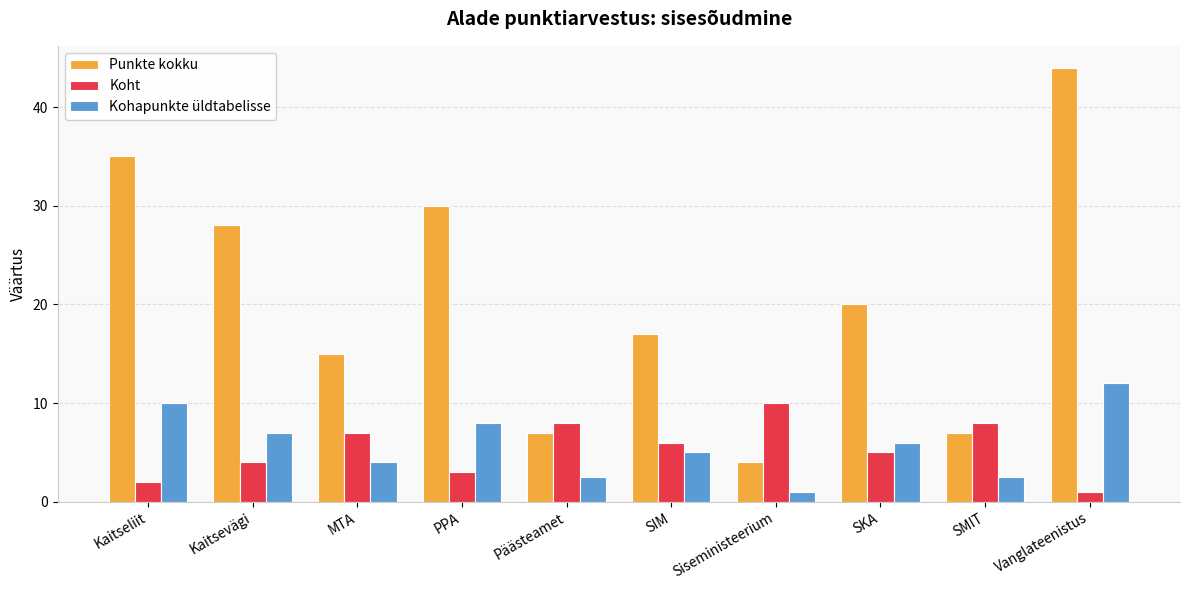

How many bars are there in total?

30